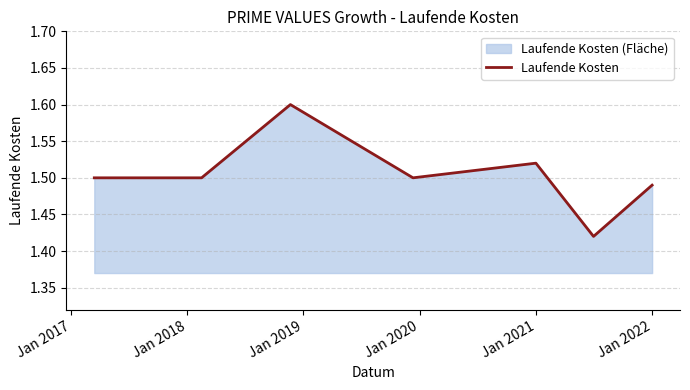

How many values are between 1 and 2?

7